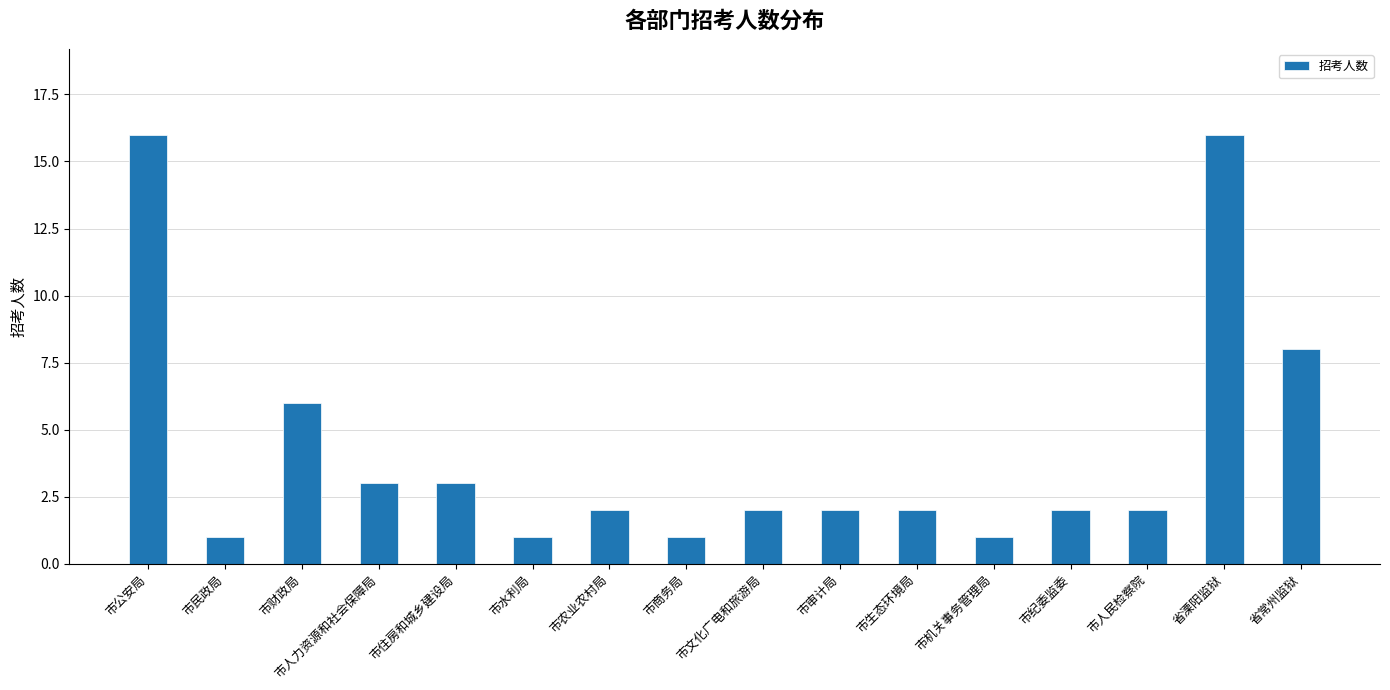

Where is the data nearest to the value 8?

省常州监狱